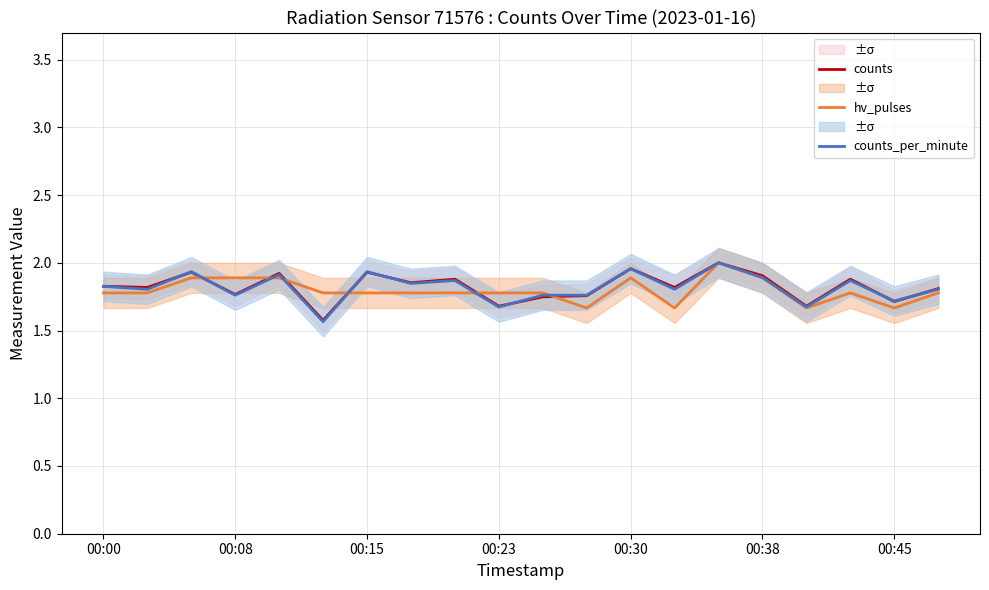

The hv_pulses series shows 1.8 at 00:15. True or false?

True